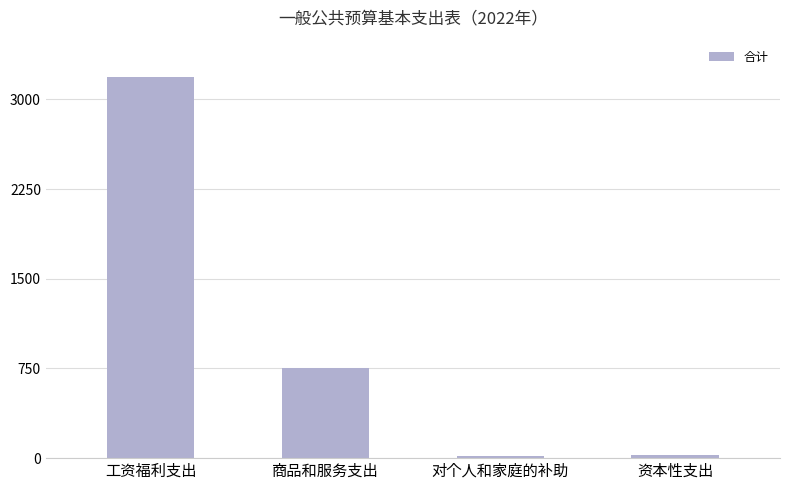

Which category has the highest value across all series?

工资福利支出